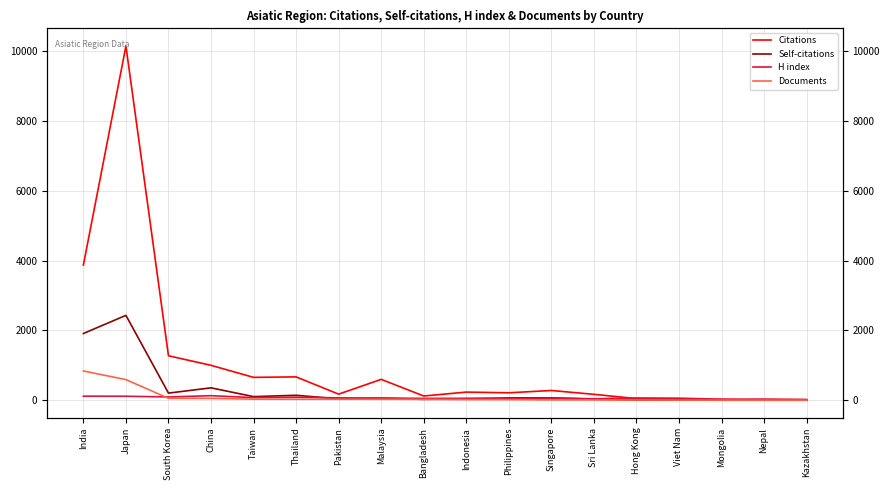

At which category is the sum across all series the highest?

Japan